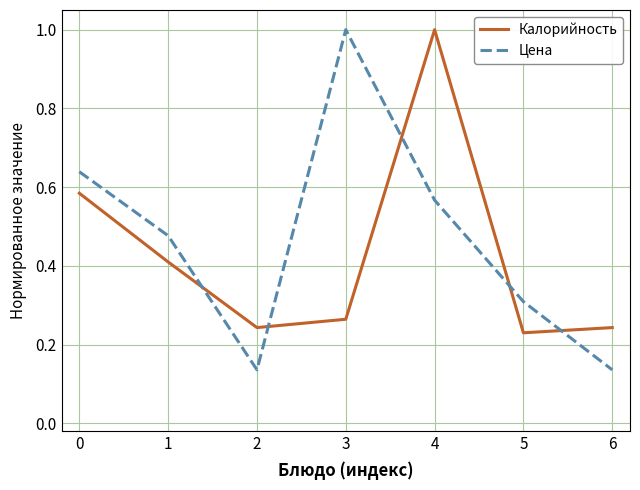

Between which two adjacent categories do Калорийность and Цена first intersect?

1 and 2